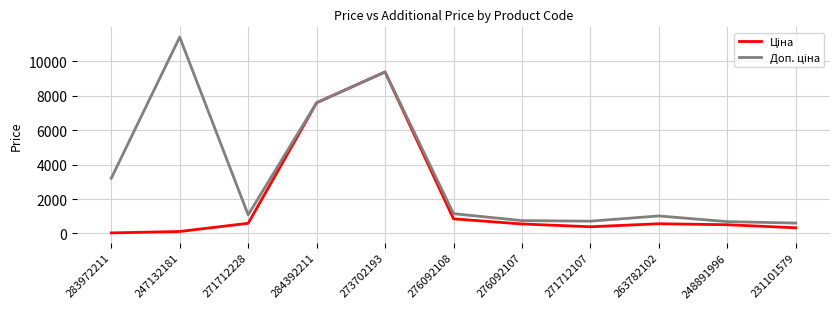

Which label corresponds to the largest value in the chart?

247132181